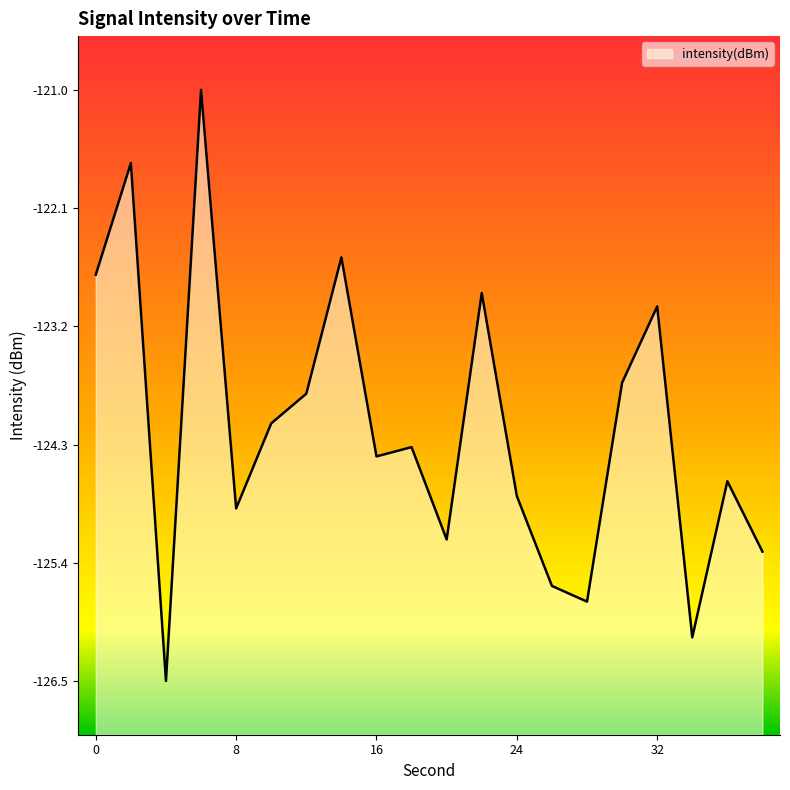

List the labels in order of value, smallest first.

4, 34, 28, 26, 38, 20, 8, 24, 36, 16, 18, 10, 12, 30, 32, 22, 0, 14, 2, 6